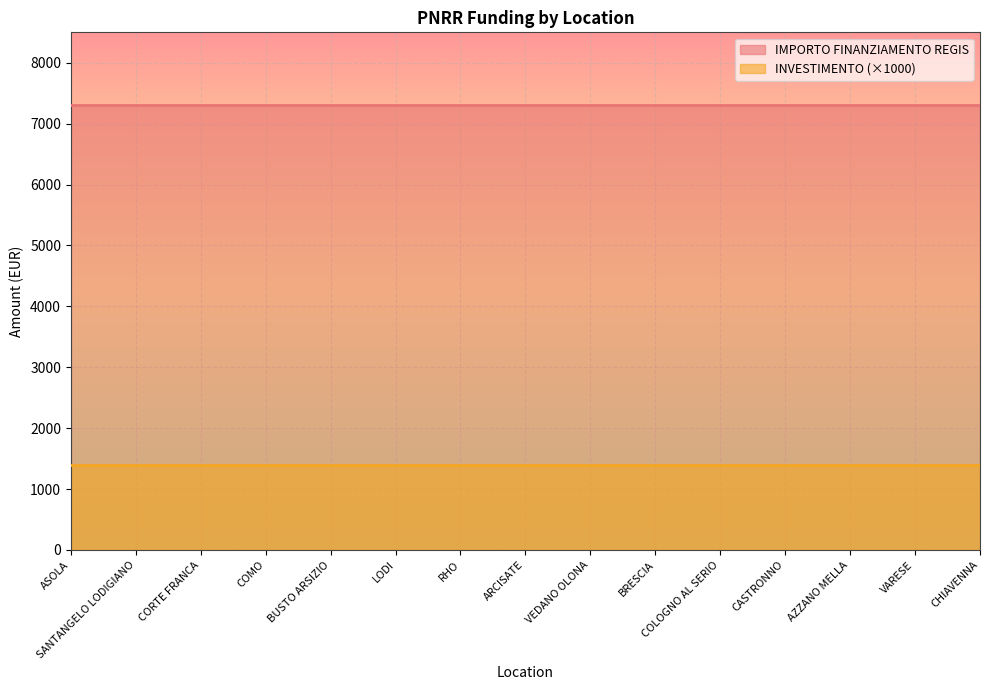

What is the smallest value displayed?

1400